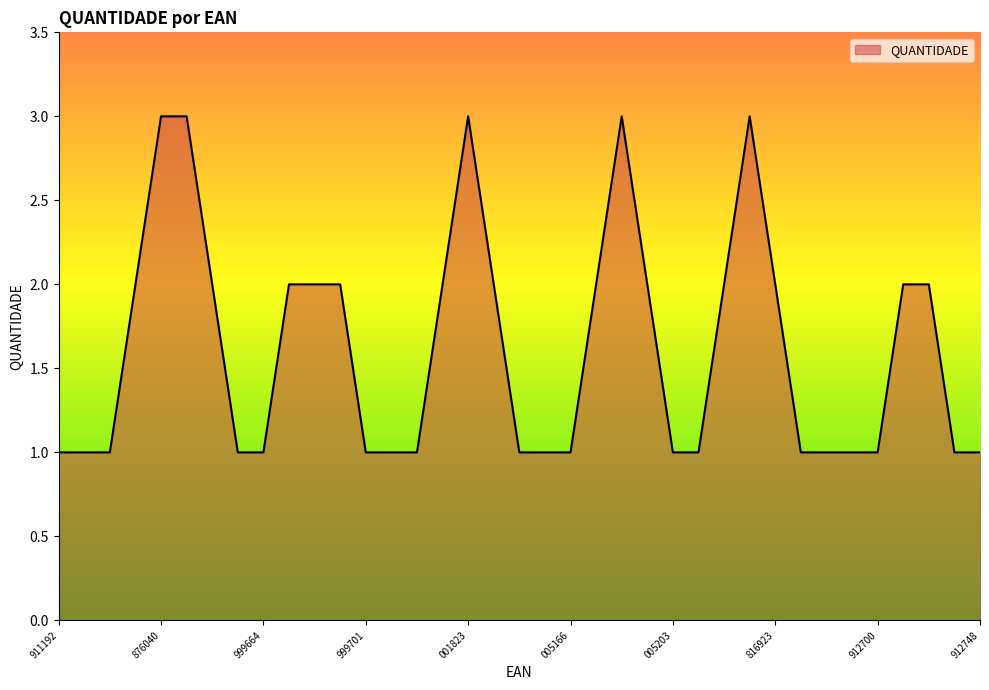

What is the greatest value displayed?

3